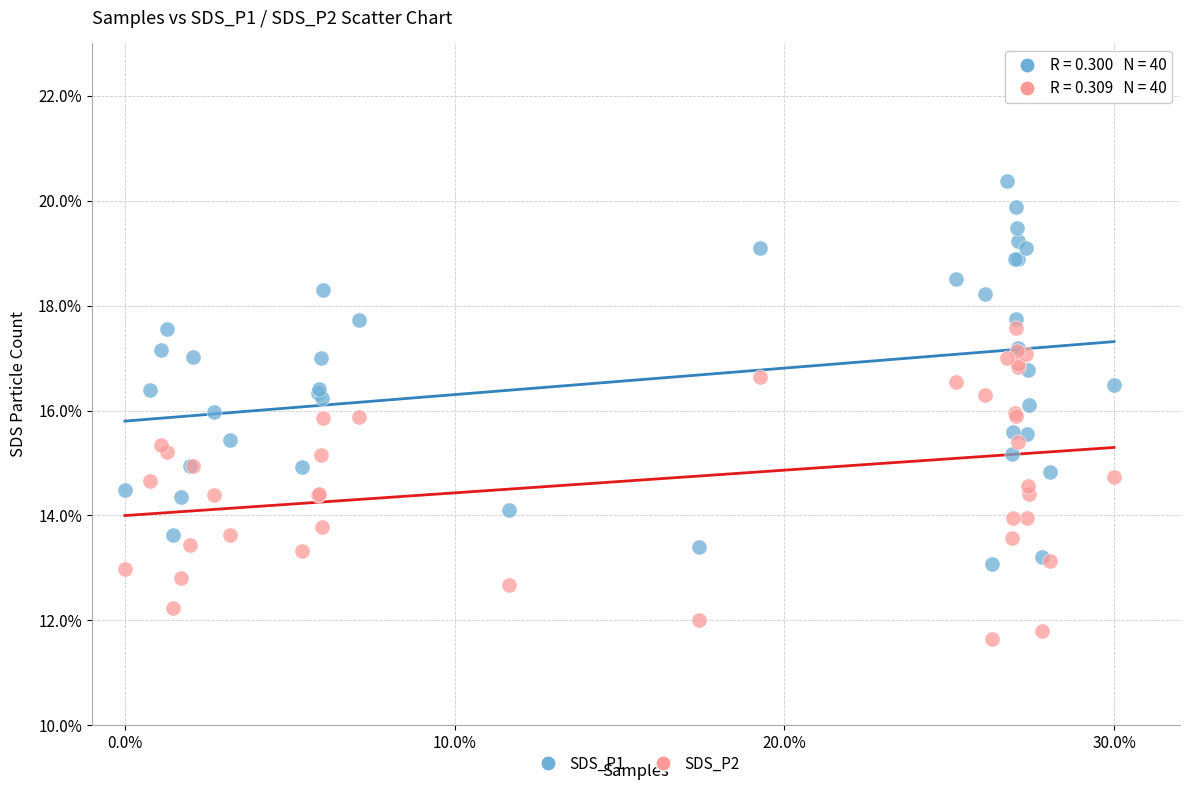

Which series contains the lowest Y value?

SDS_P2